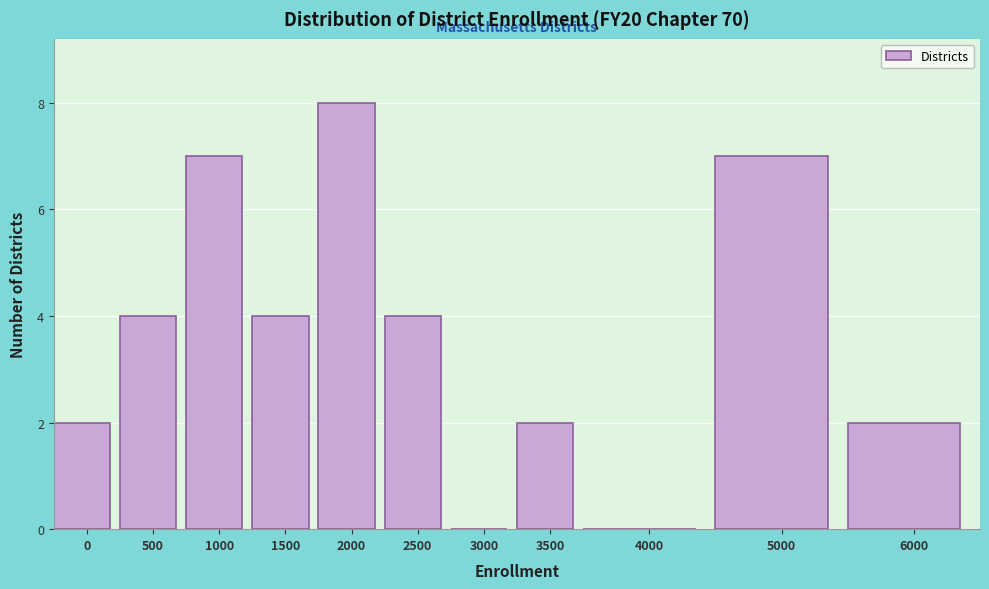

Reading right to left, transcribe all the data shown in this chart.

6000=2	5000=7	4000=0	3500=2	3000=0	2500=4	2000=8	1500=4	1000=7	500=4	0=2